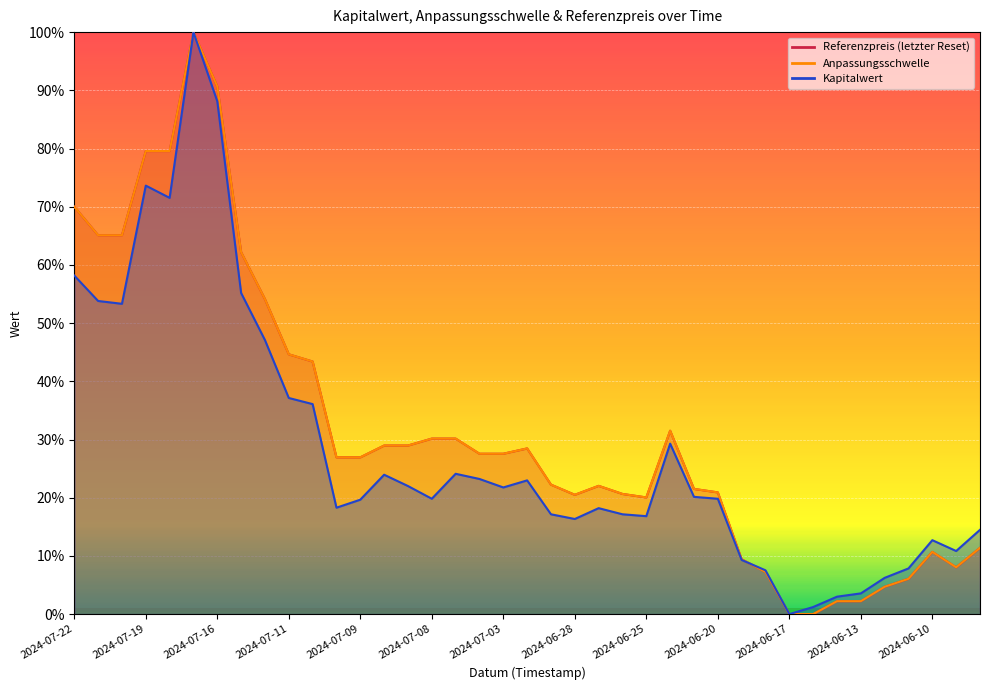

How many series are shown in this chart?

3